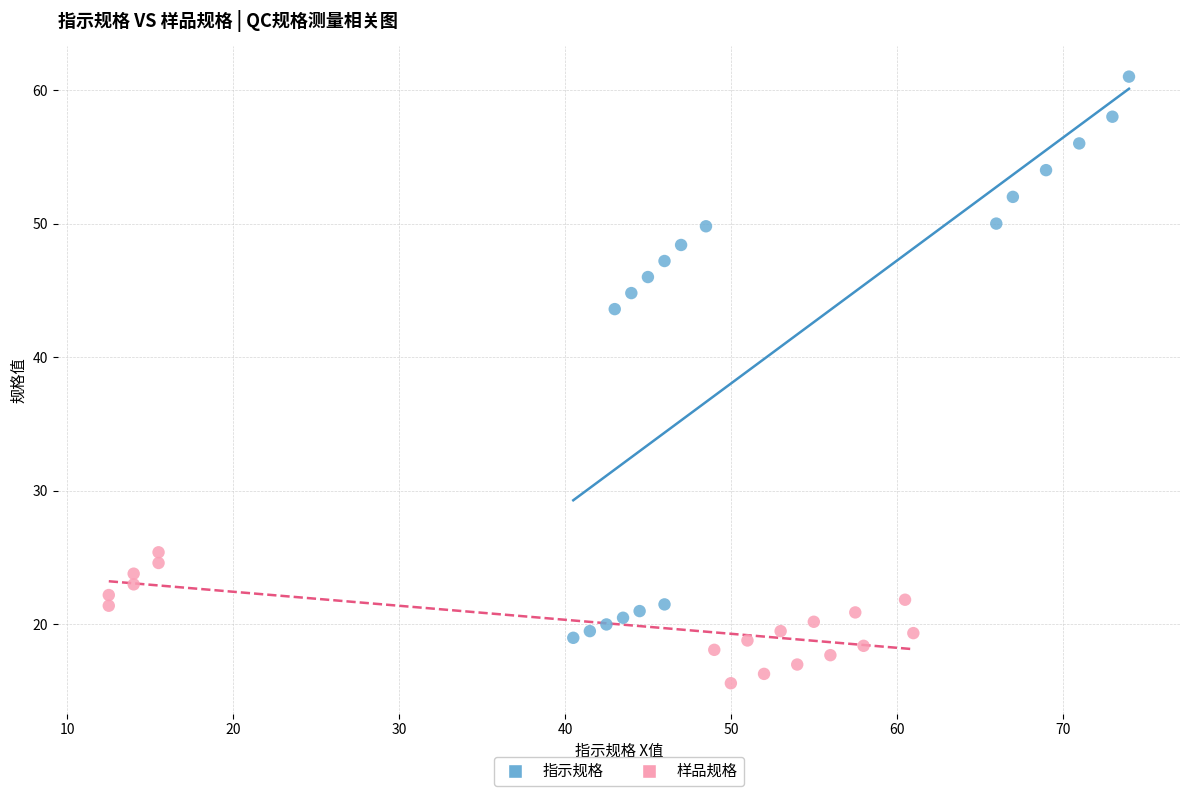

Which series reaches the minimum Y coordinate?

样品规格